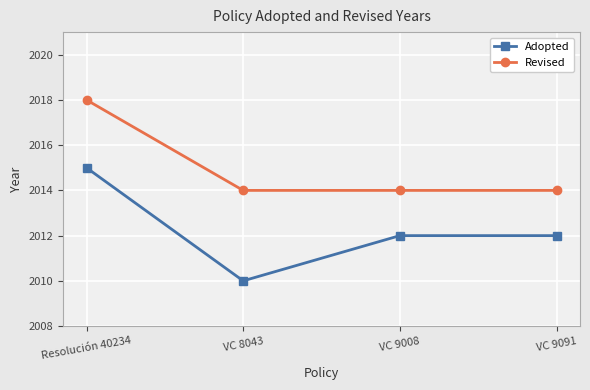

Which series has the largest total across all categories?

Revised